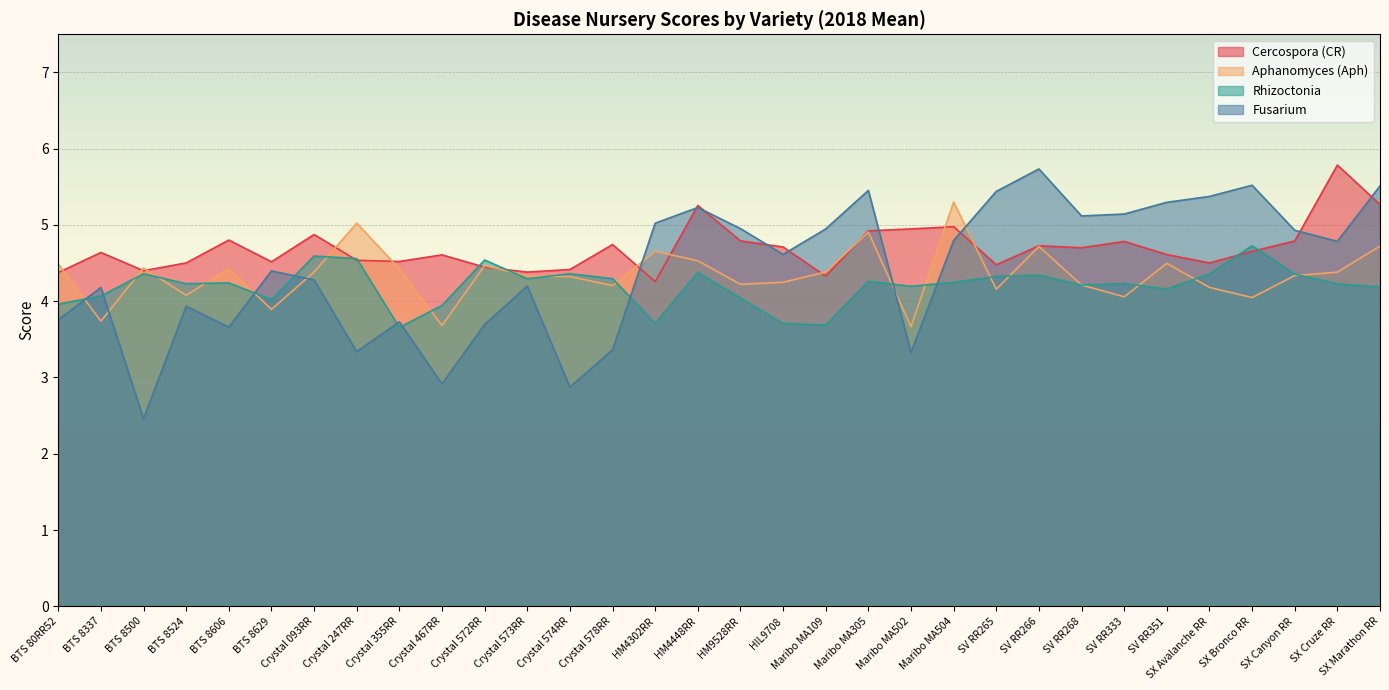

How many times do Rhizoctonia and Cercospora (CR) cross each other?

6